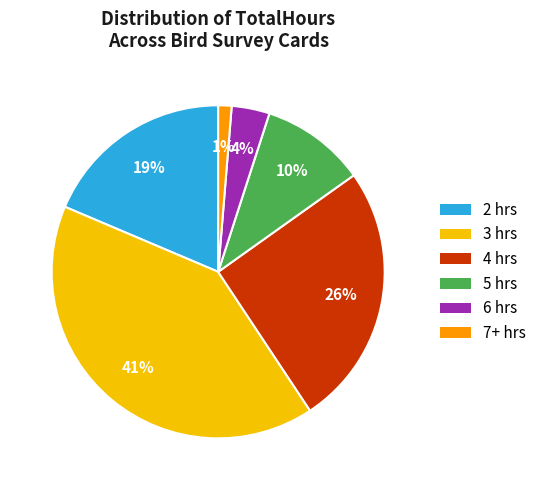

To the nearest percent, what percentage of the pie is 4 hrs?

26%